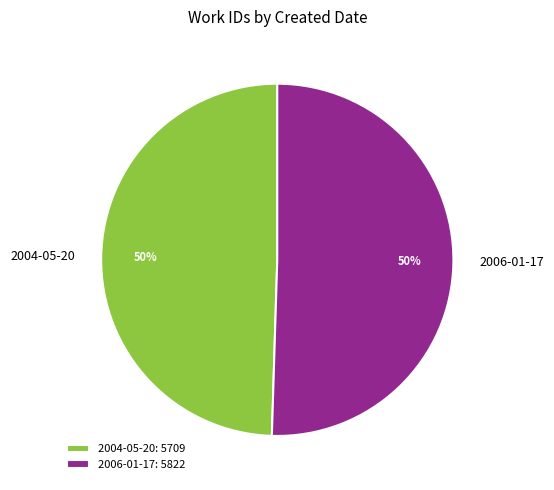

Is the sum of 2006-01-17 and 2004-05-20 greater than half?

Yes